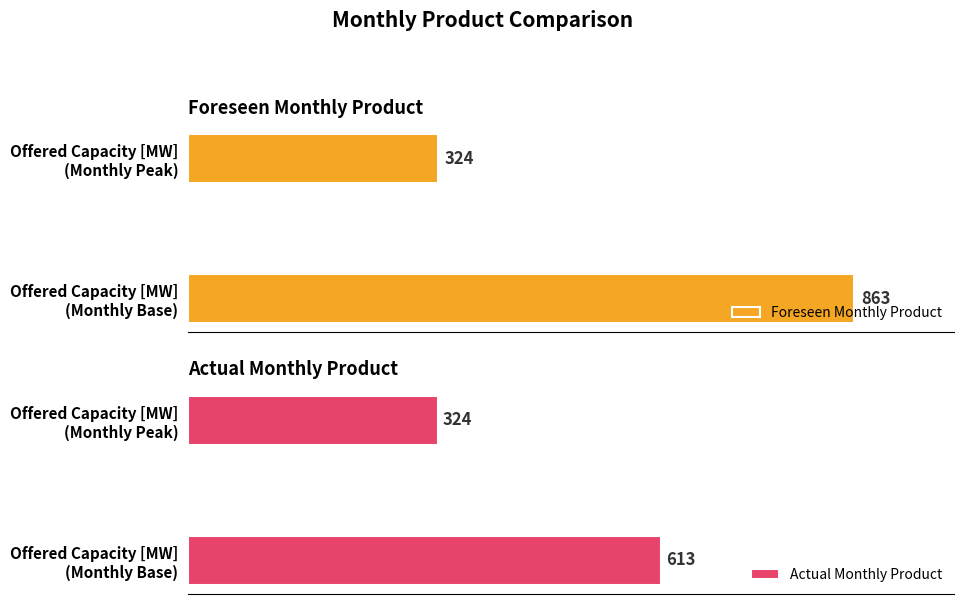

The Foreseen Monthly Product series shows 489 at Offered Capacity [MW] (Monthly Peak). True or false?

False